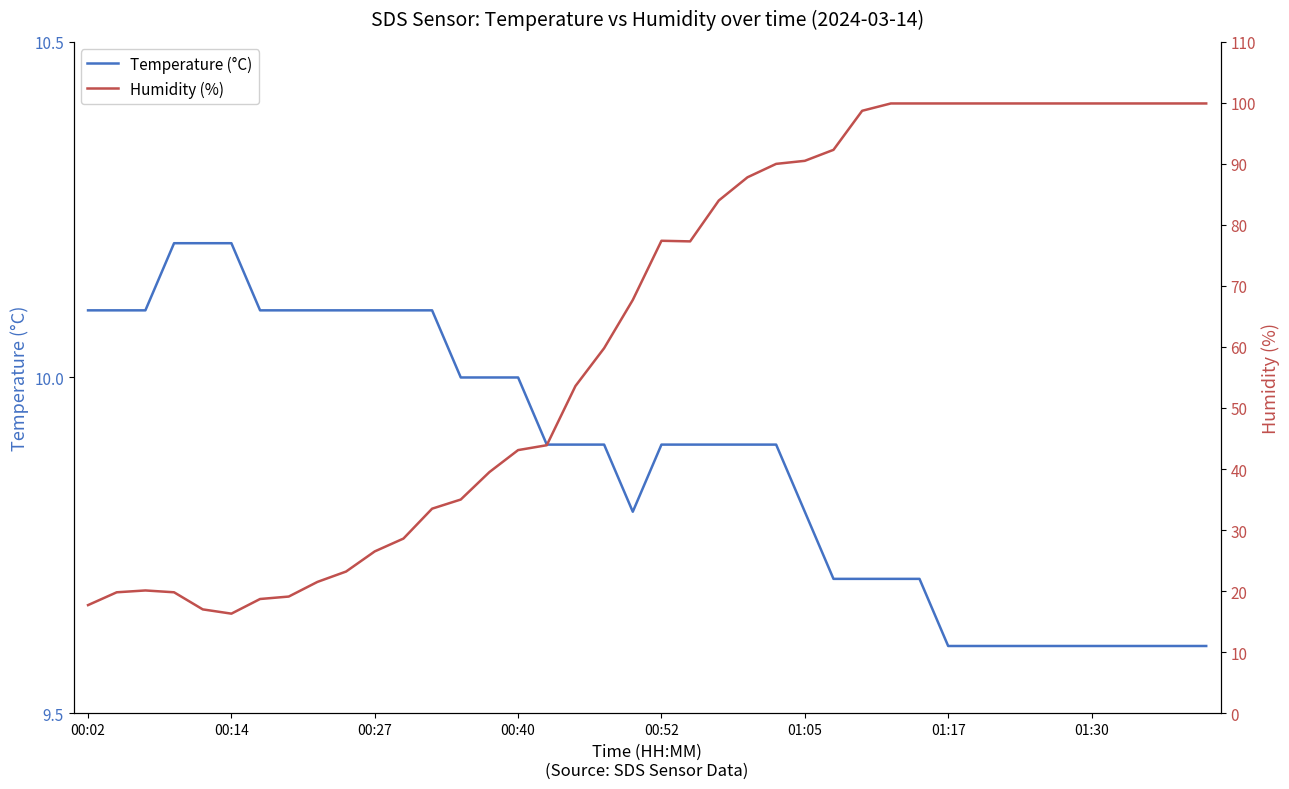

The Temperature (°C) series shows 9.6 at 01:30. True or false?

True